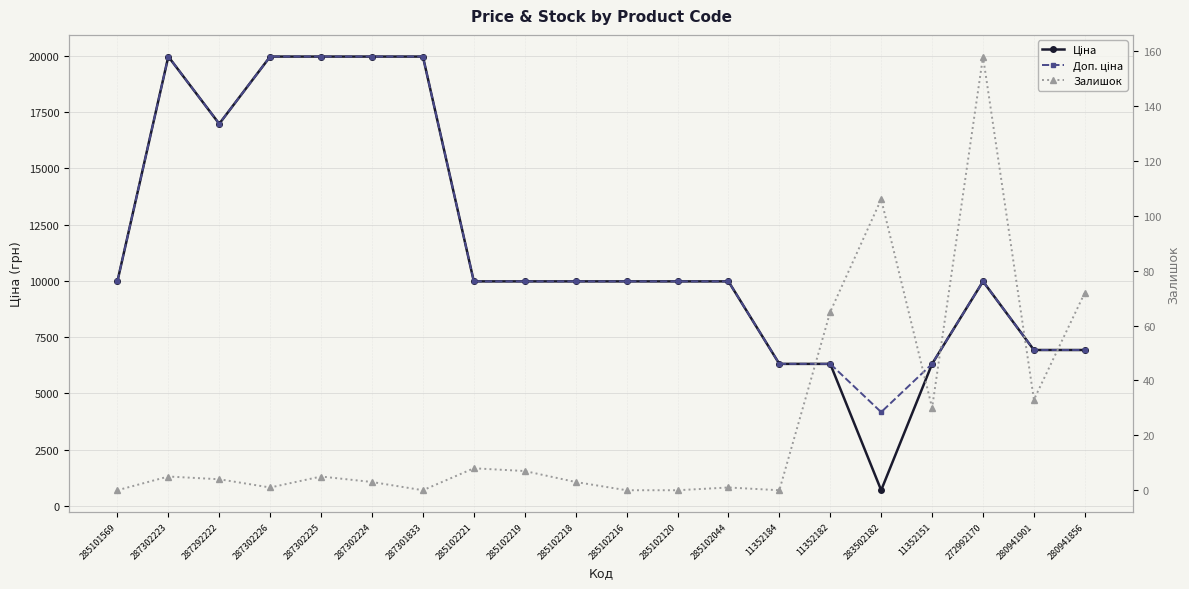

What is the difference between the highest and lowest values at 287292222?

16972.3